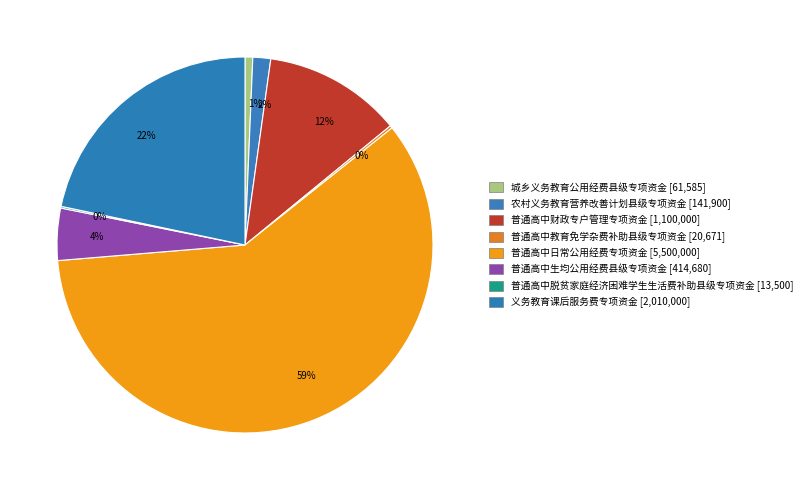

Rank the categories by value from highest to lowest.

普通高中日常公用经费专项资金, 义务教育课后服务费专项资金, 普通高中财政专户管理专项资金, 普通高中生均公用经费县级专项资金, 农村义务教育营养改善计划县级专项资金, 城乡义务教育公用经费县级专项资金, 普通高中教育免学杂费补助县级专项资金, 普通高中脱贫家庭经济困难学生生活费补助县级专项资金